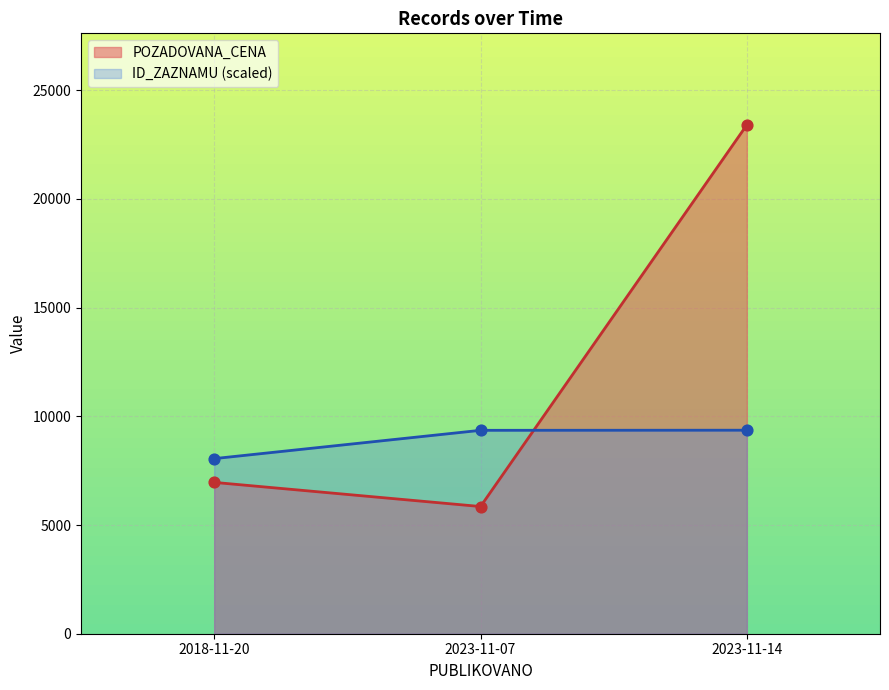

At which category is the sum across all series the highest?

2023-11-14